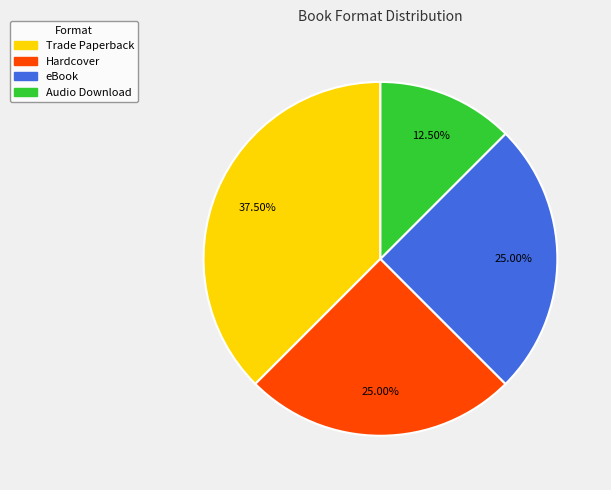

Is the sum of Audio Download and eBook greater than half?

No